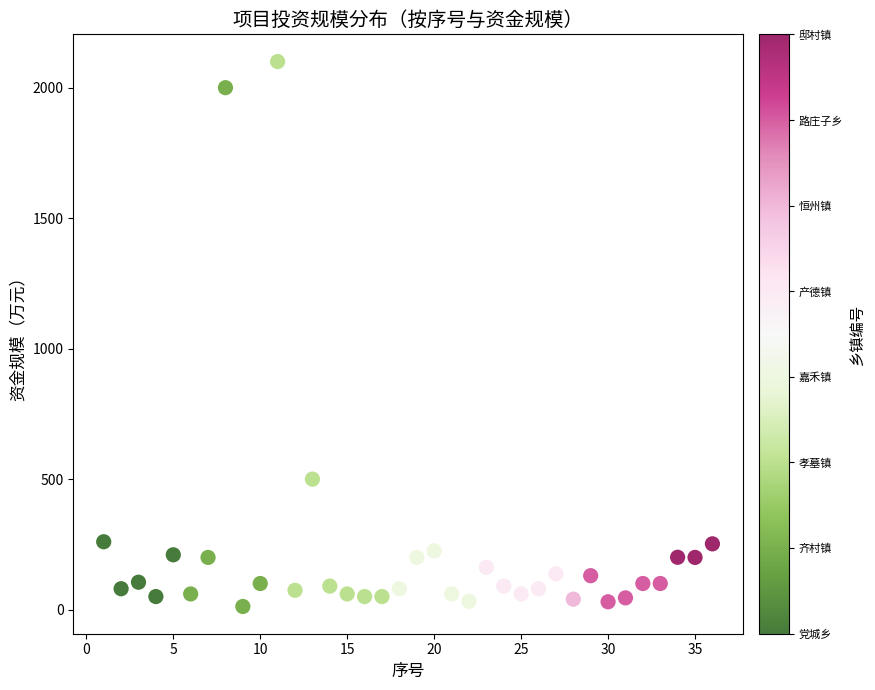

What is the range of X values (max minus min)?

35.0